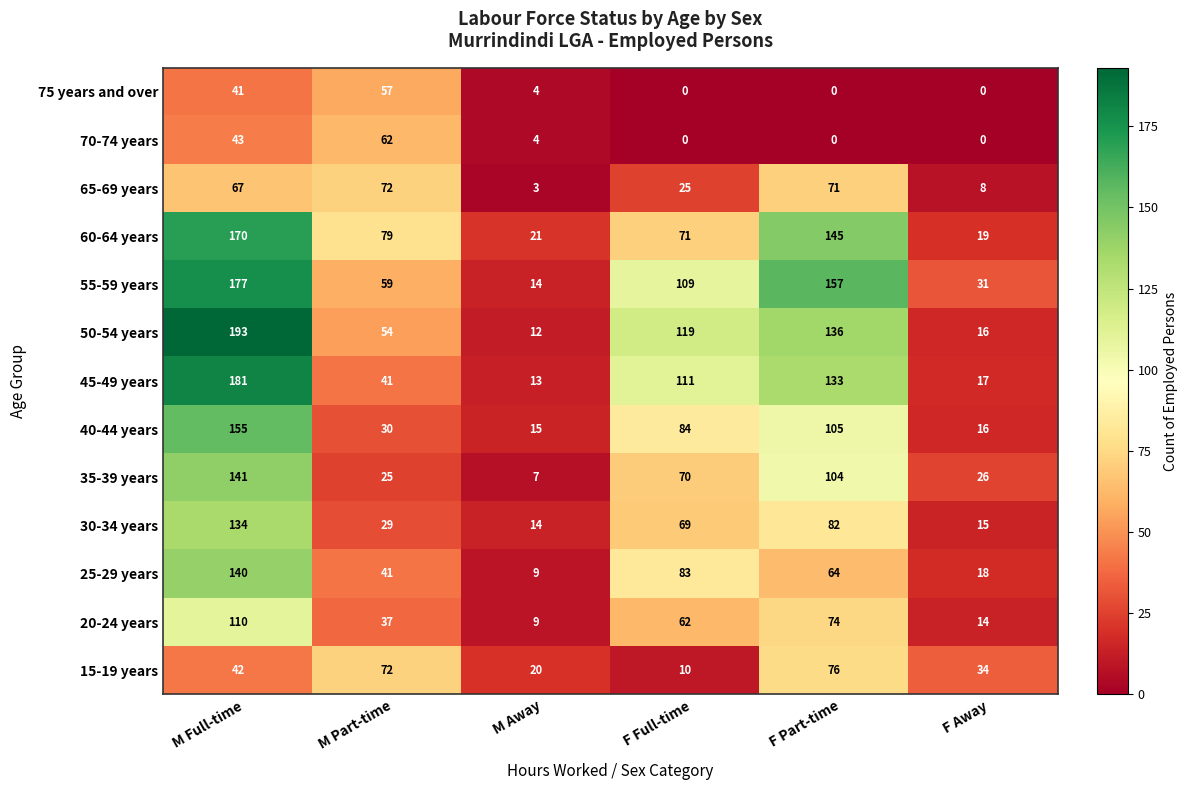

At which category is the sum across all series the highest?

M Full-time